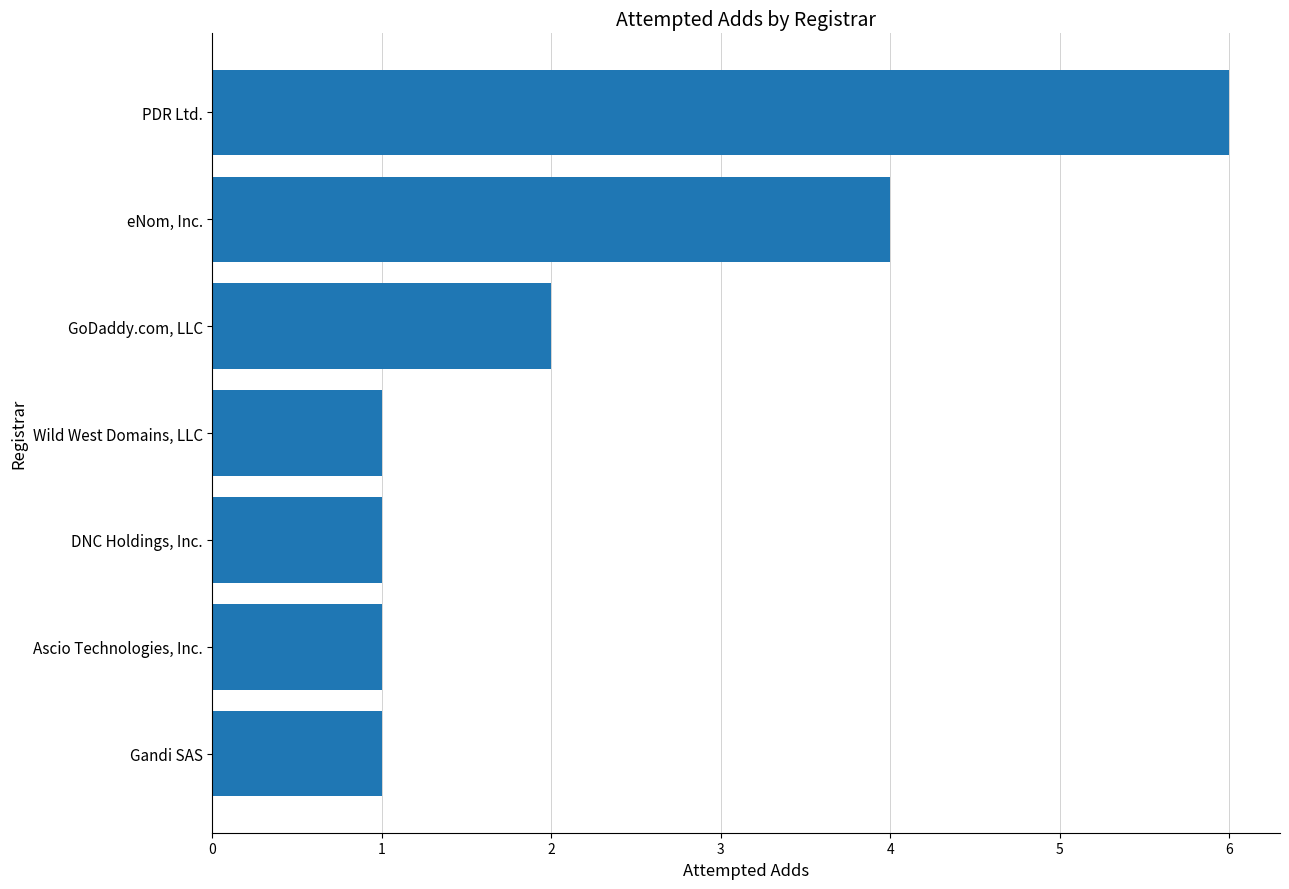

What is the change in value from DNC Holdings, Inc. to PDR Ltd.?

+5